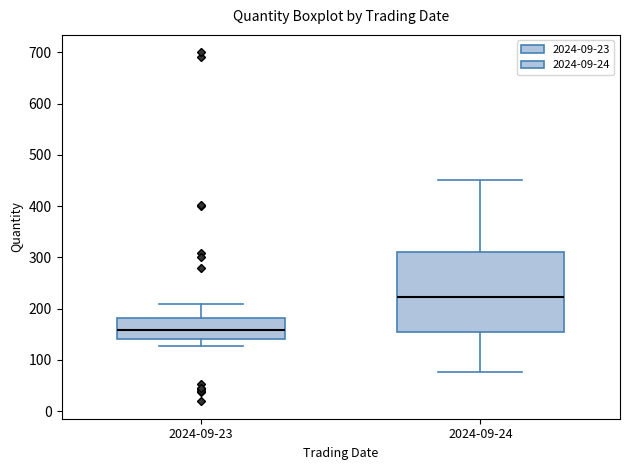

Reading left to right, read every box against the y-axis: the position of its median line, the range the box covers, and the ends of its whiskers. The values are not printed on the chart, so give them approximately, as read against the axis.

2024-09-23: median 160, box 140 to 180, whiskers 130 to 210
2024-09-24: median 220, box 160 to 310, whiskers 80 to 450